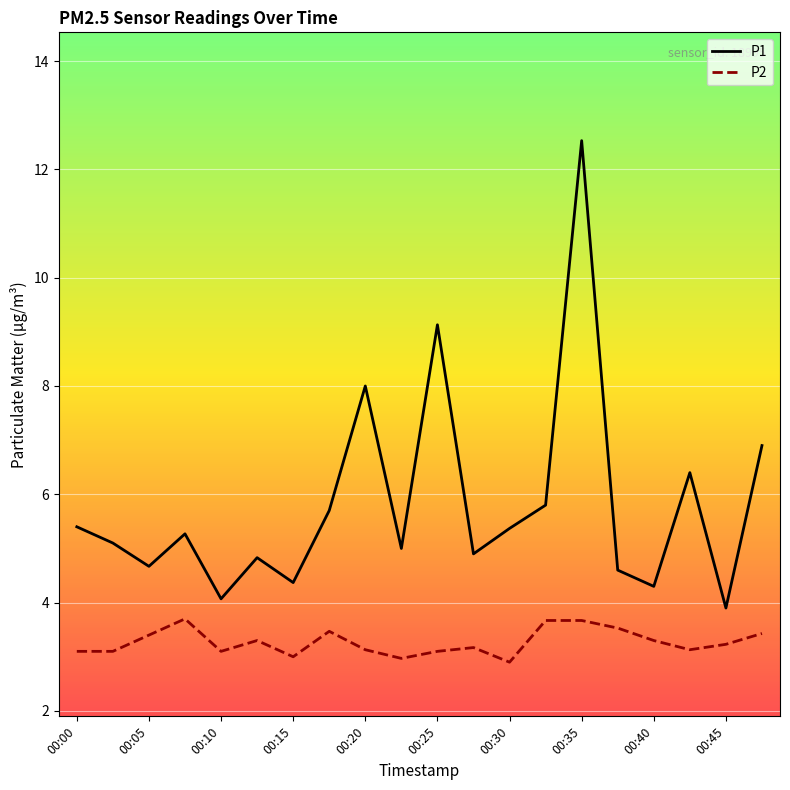

Rank the series by their average value, from lowest to highest.

P2, P1